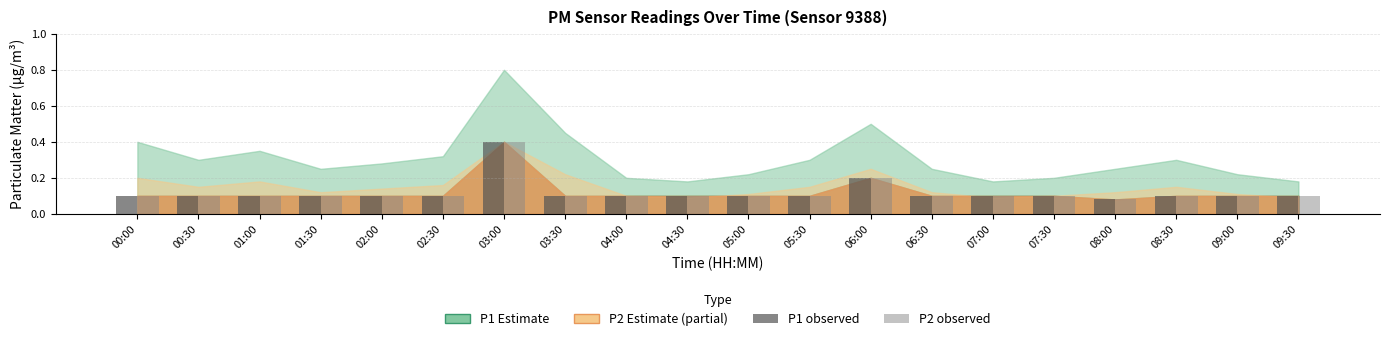

At which category is the sum across all series the highest?

03:00